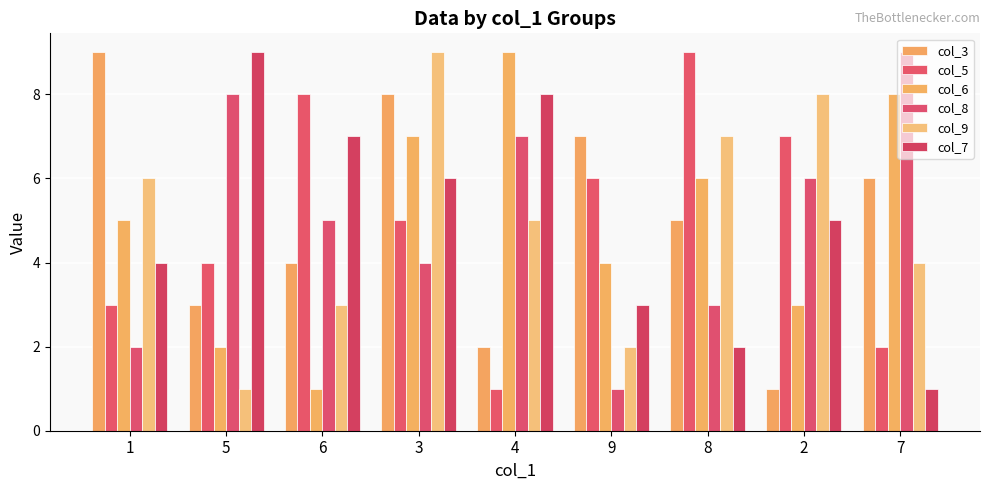

How many values in the col_9 series are below 5?

4